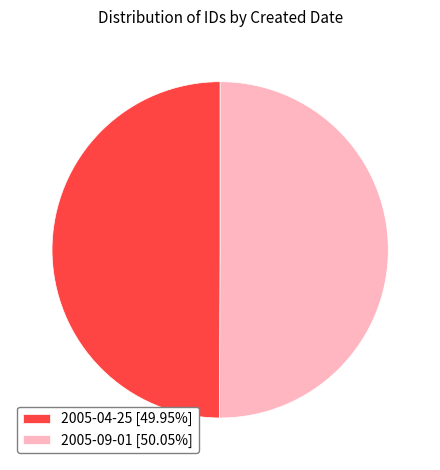

Is the sum of 2005-09-01 [50.05%] and 2005-04-25 [49.95%] greater than half?

Yes